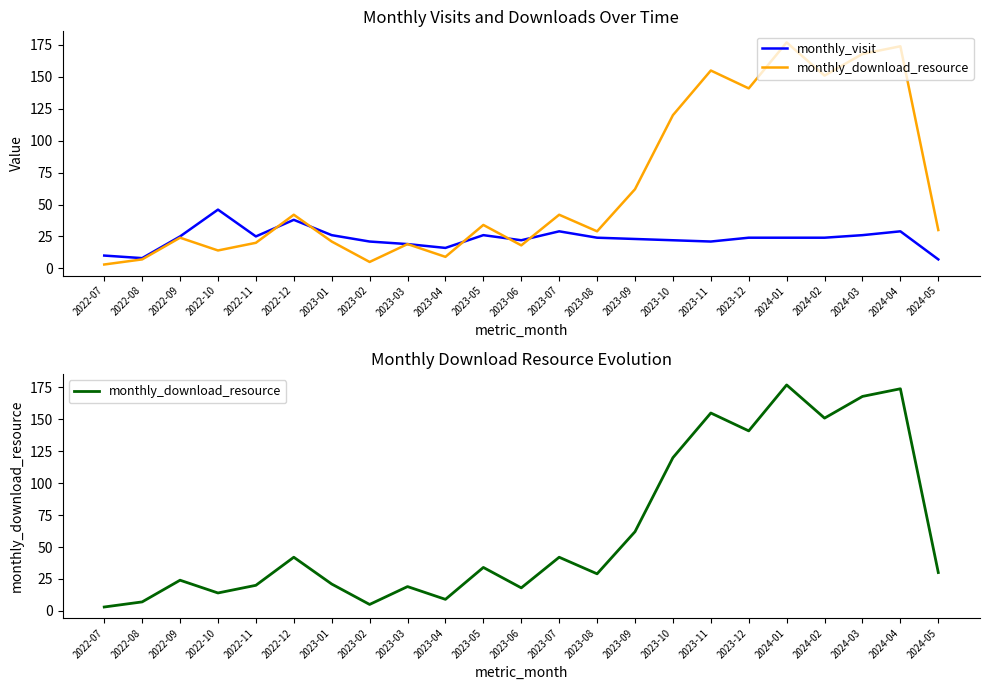

Reading right to left, extract all data points from this chart.

monthly_visit: 2024-05=7	2024-04=29	2024-03=26	2024-02=24	2024-01=24	2023-12=24	2023-11=21	2023-10=22	2023-09=23	2023-08=24	2023-07=29	2023-06=22	2023-05=26	2023-04=16	2023-03=19	2023-02=21	2023-01=26	2022-12=38	2022-11=25	2022-10=46	2022-09=25	2022-08=8	2022-07=10
monthly_download_resource: 2024-05=30	2024-04=174	2024-03=168	2024-02=151	2024-01=177	2023-12=141	2023-11=155	2023-10=120	2023-09=62	2023-08=29	2023-07=42	2023-06=18	2023-05=34	2023-04=9	2023-03=19	2023-02=5	2023-01=21	2022-12=42	2022-11=20	2022-10=14	2022-09=24	2022-08=7	2022-07=3